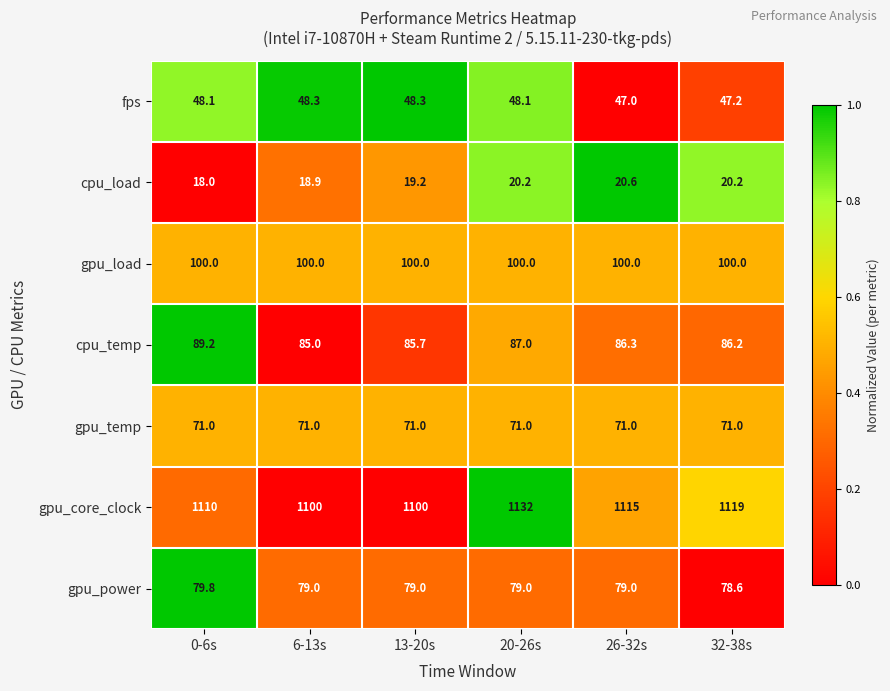

Rank the series at 0-6s from lowest to highest value.

cpu_load, fps, gpu_temp, gpu_power, cpu_temp, gpu_load, gpu_core_clock